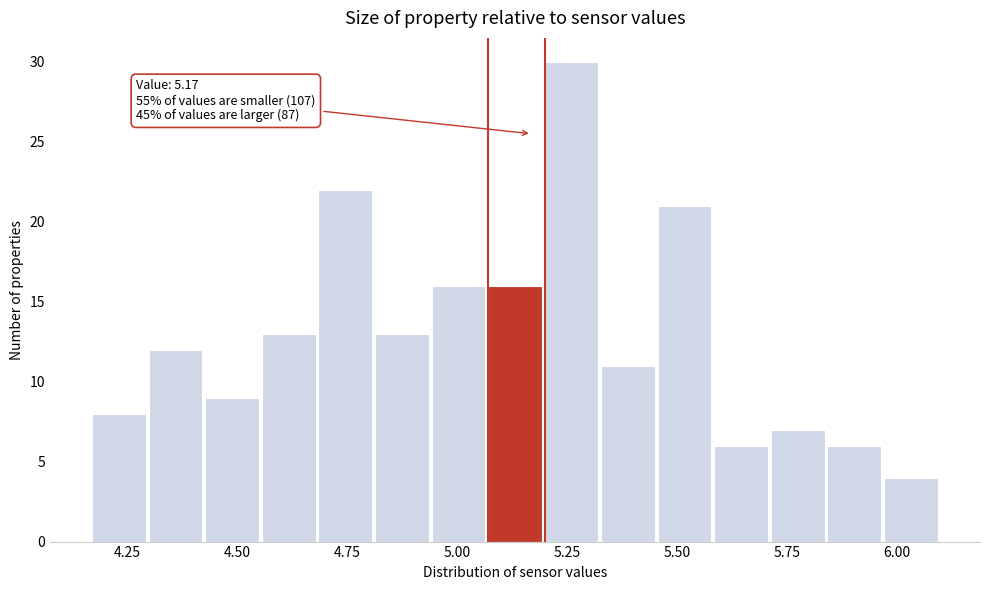

Around what value on the x-axis is the tallest bar? Give the approximate position of its centre, as read against the axis.

5.25